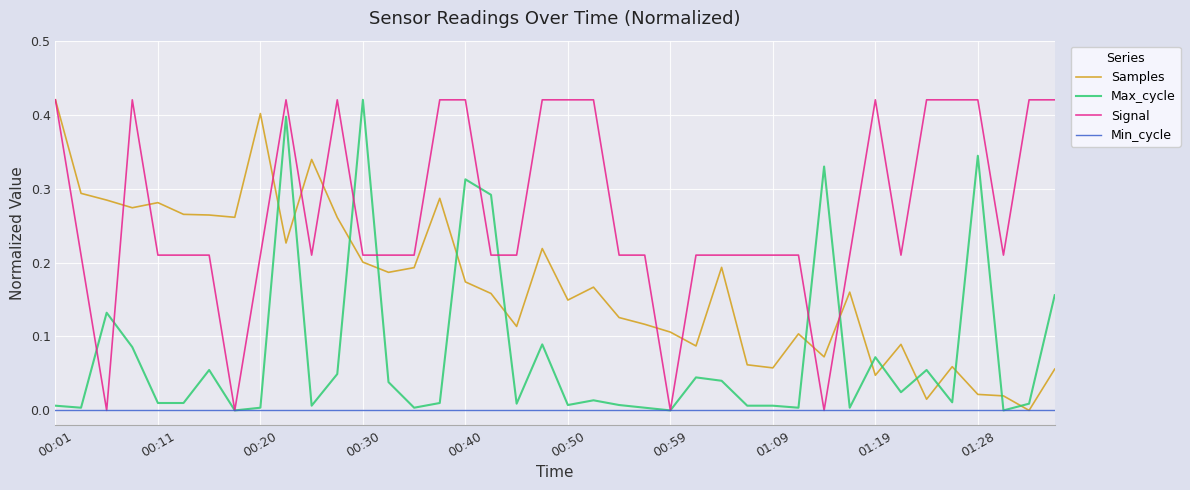

Which series has the largest total across all categories?

Signal